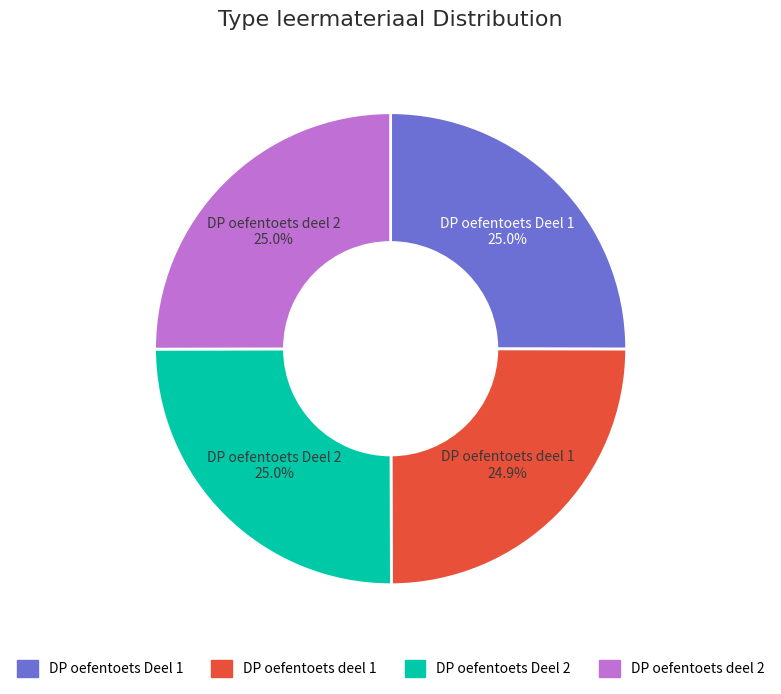

Combined, what portion of the pie is DP oefentoets deel 1 and DP oefentoets deel 2?

49.9%